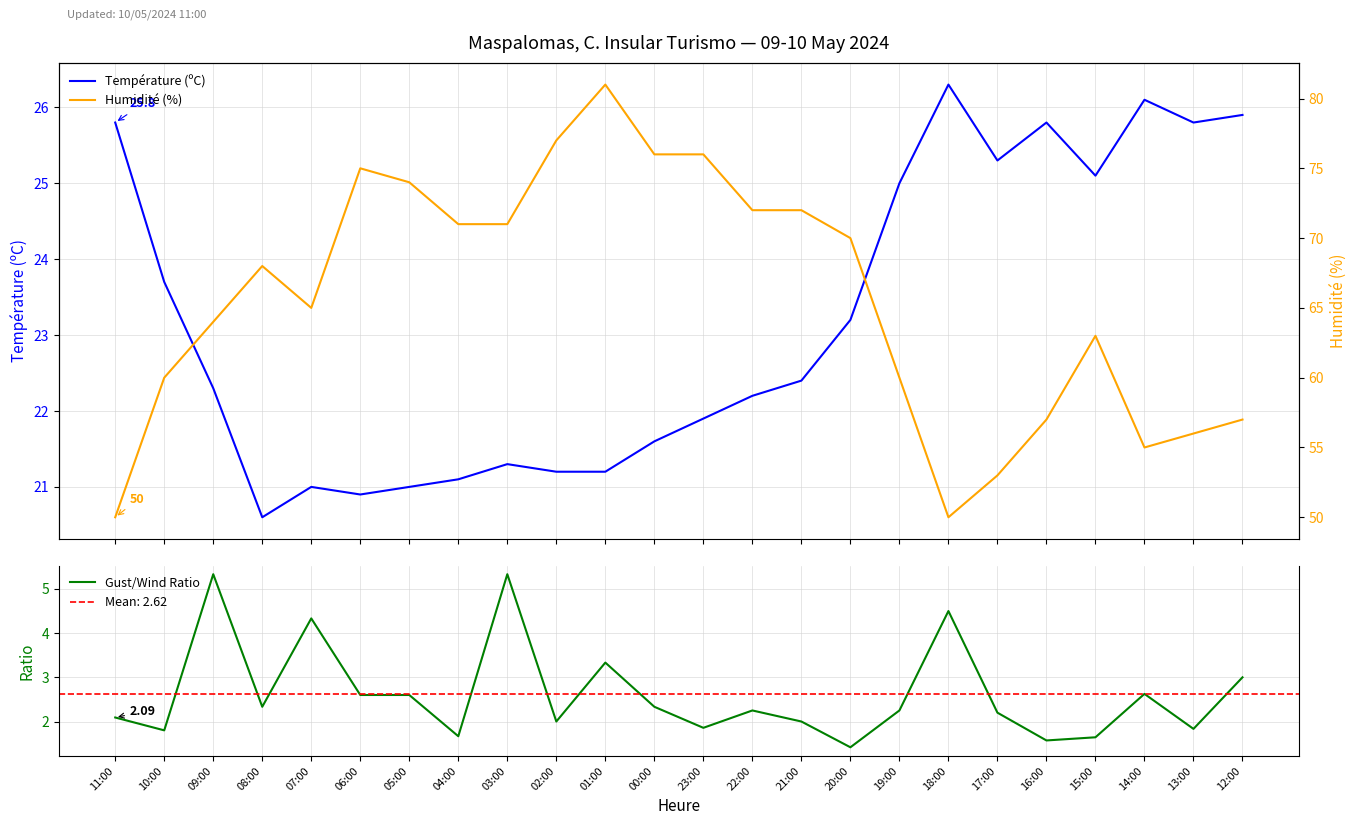

At which category is the sum across all series the highest?

01:00